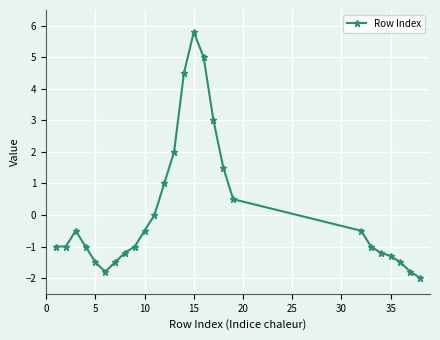

What is the minimum value shown in the chart?

-2.0